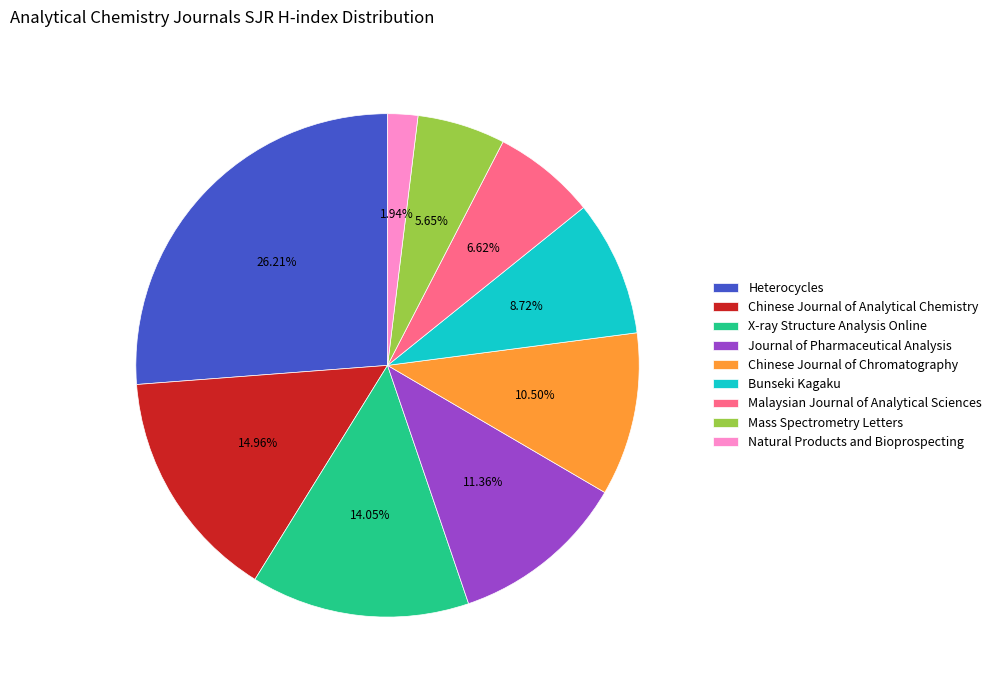

The Chinese Journal of Analytical Chemistry slice represents 15% of the pie. True or false?

True